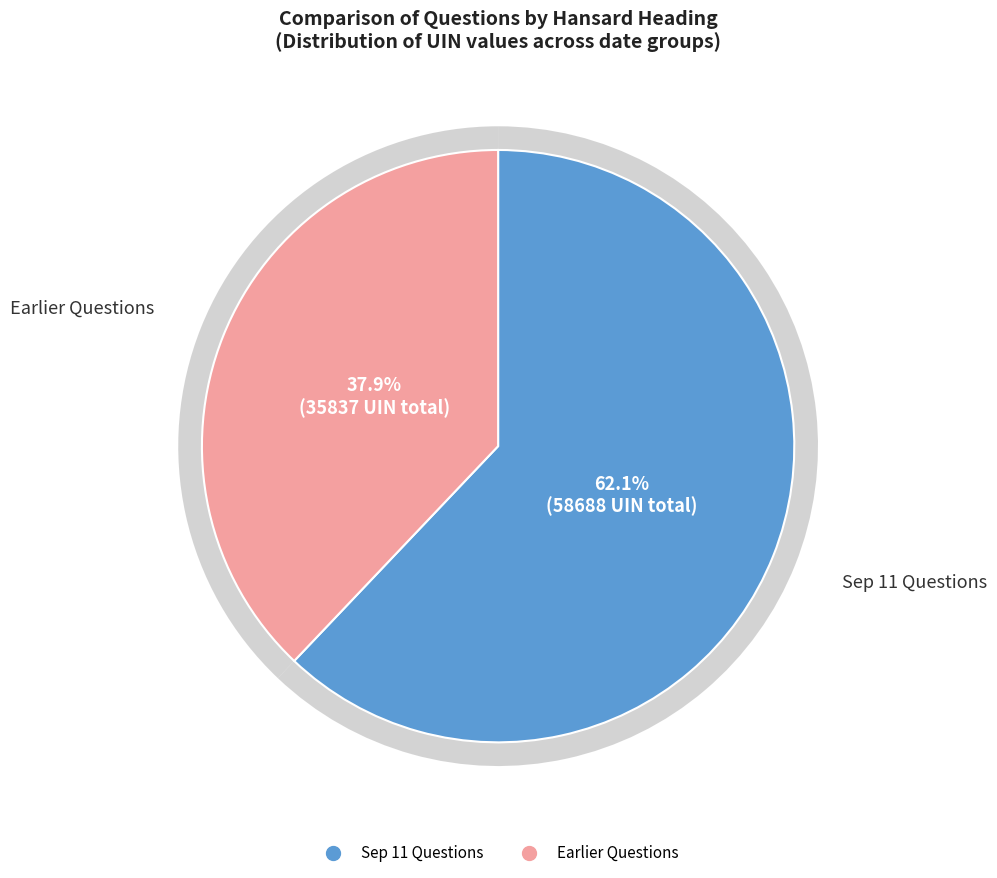

Combined, do Tyne and Wear Metro: Rolling Stock and Large Goods Vehicle Drivers account for over 50%?

No